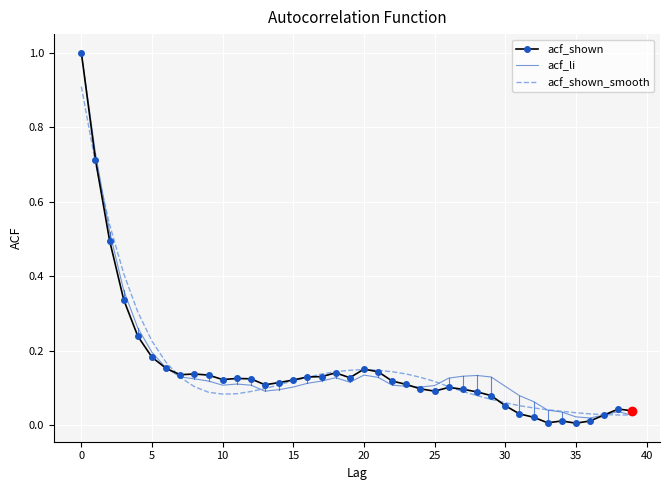

Which series has the largest range (max minus min)?

acf_shown